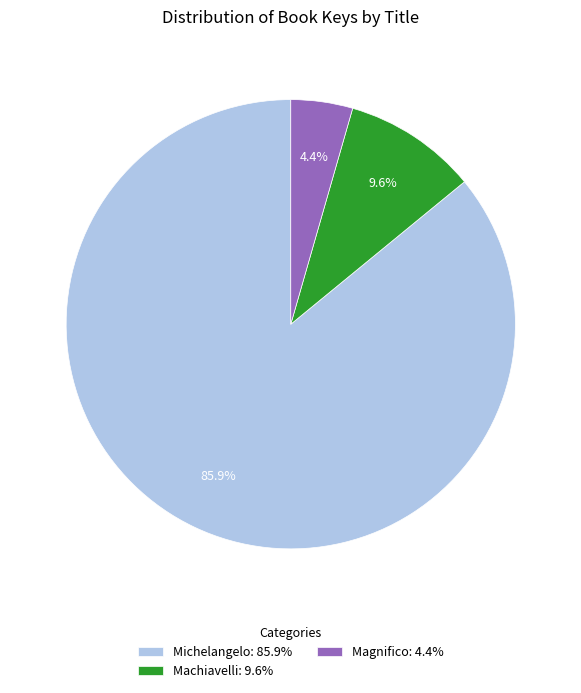

What percentage is the Michelangelo slice, to the nearest percent?

86%